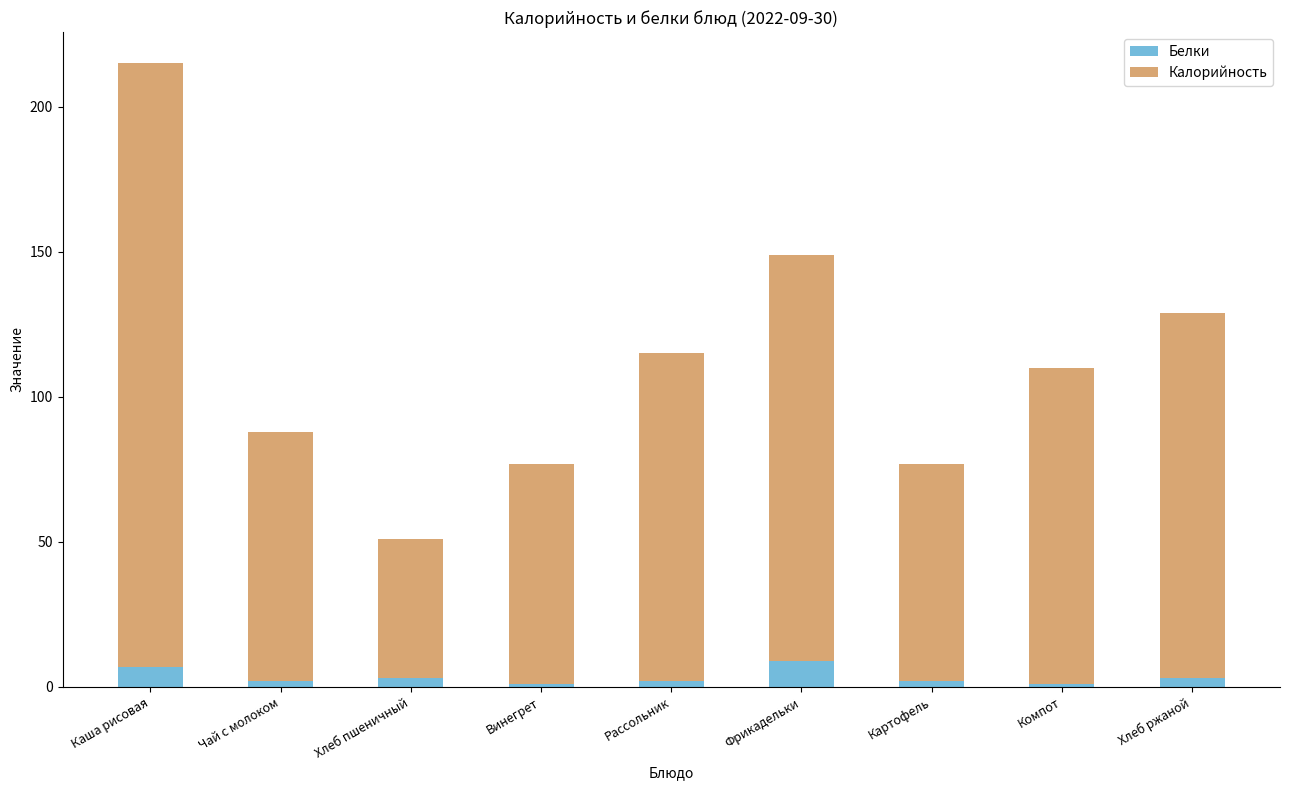

What is the highest value of the Белки series?

9